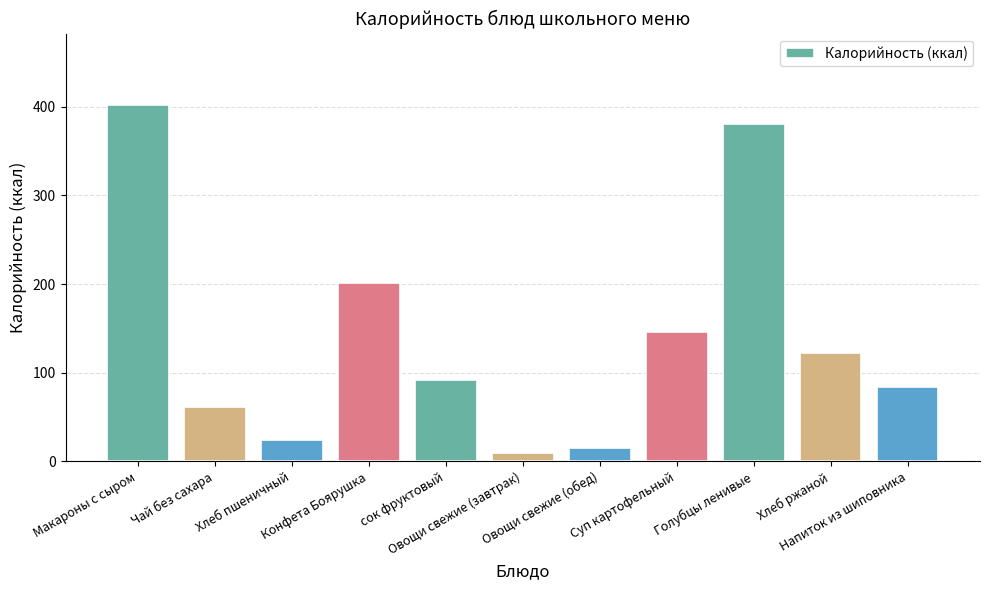

Are the bars grouped side by side (vs. stacked)?

No